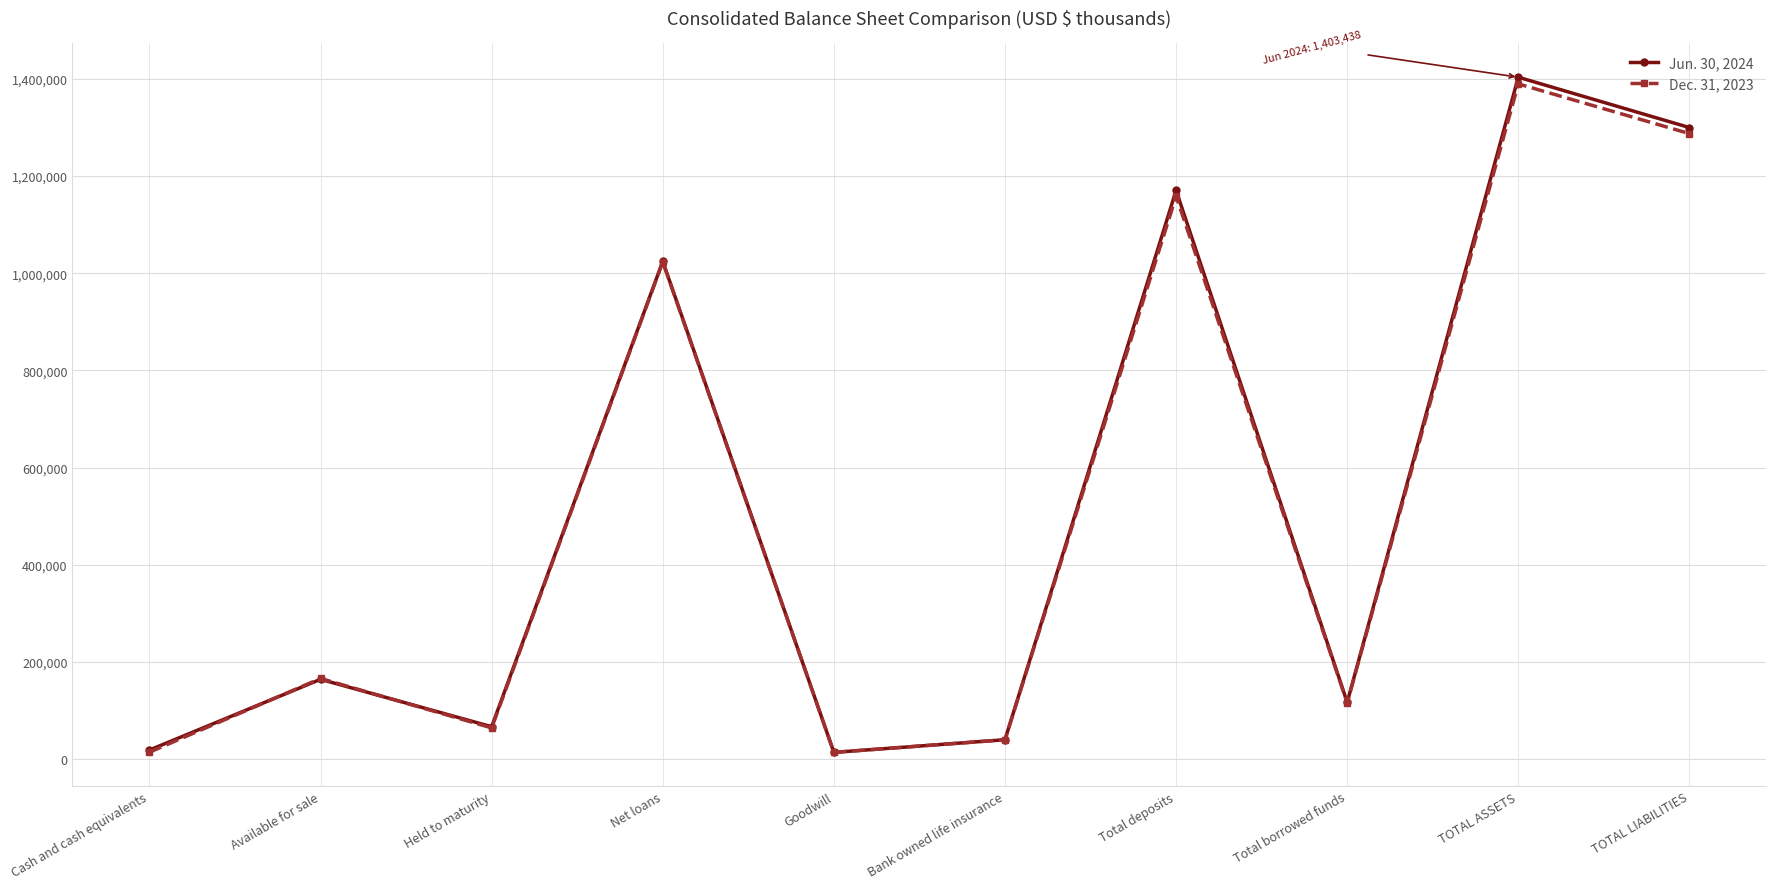

What is the label of the 10th point from the right?

Cash and cash equivalents